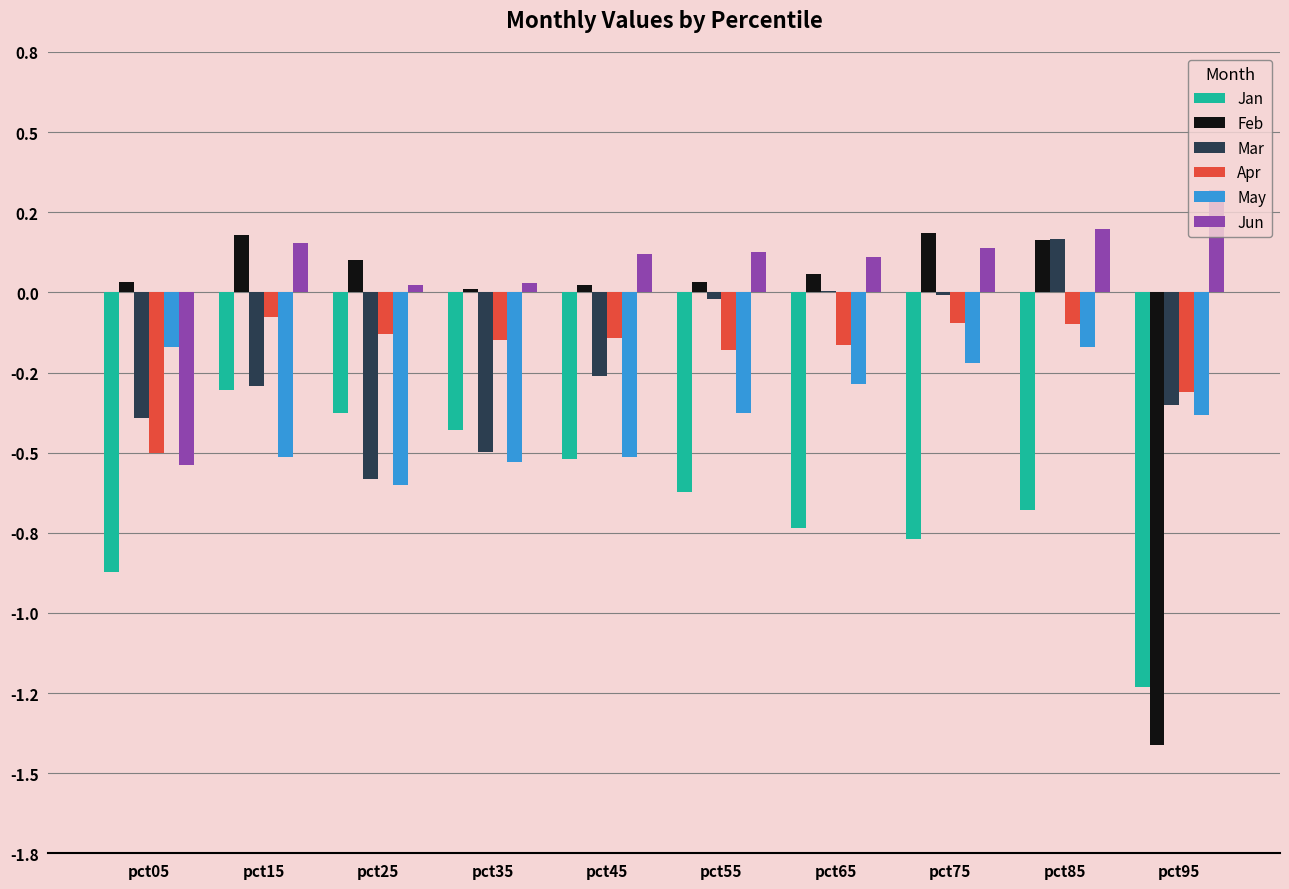

Which series has the largest total across all categories?

Jun